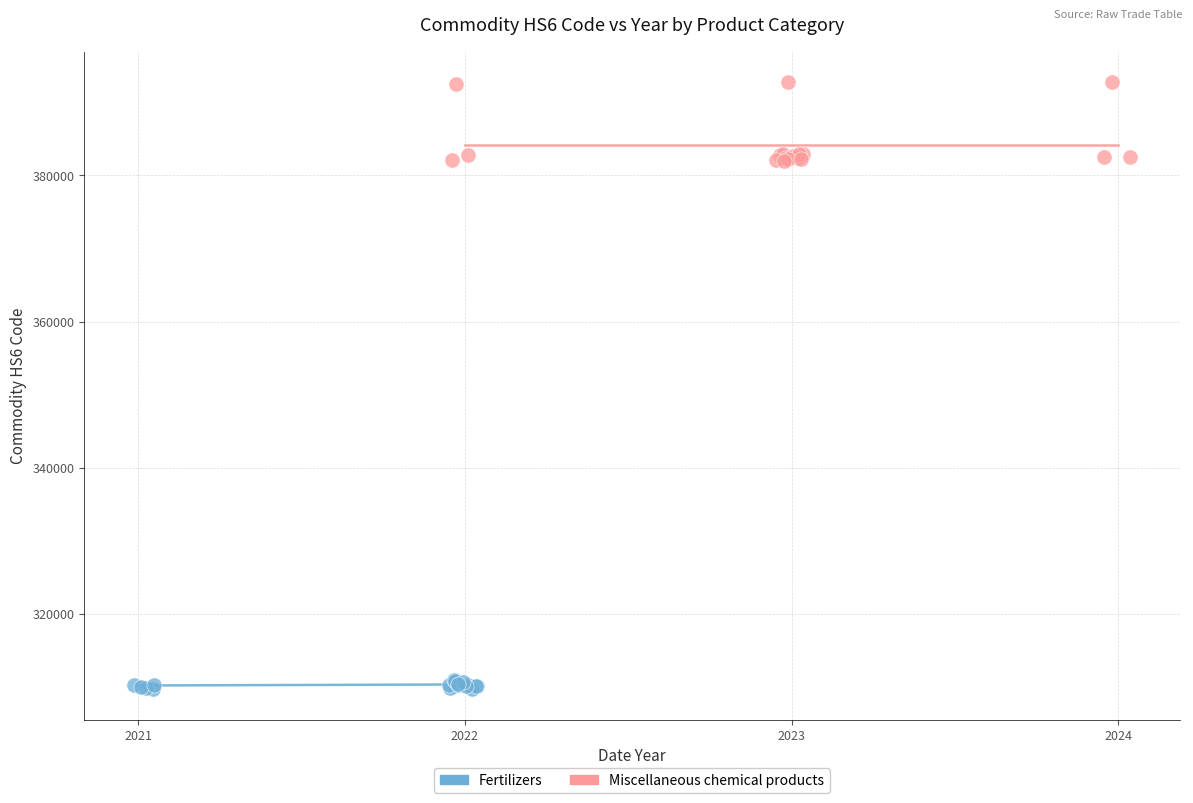

Which series reaches the maximum Y coordinate?

Miscellaneous chemical products